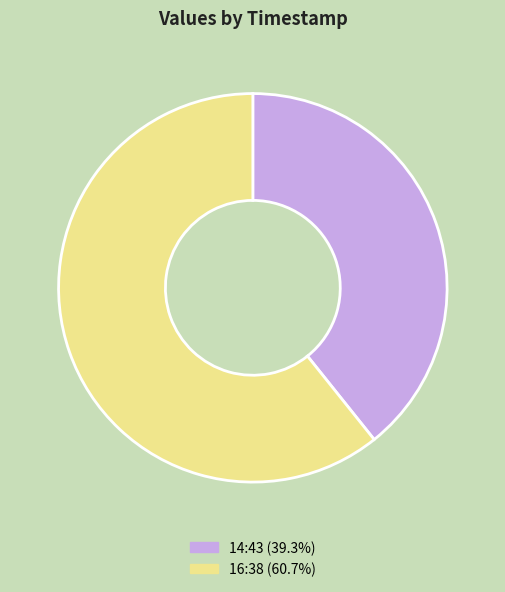

Is there a majority slice in this chart?

Yes